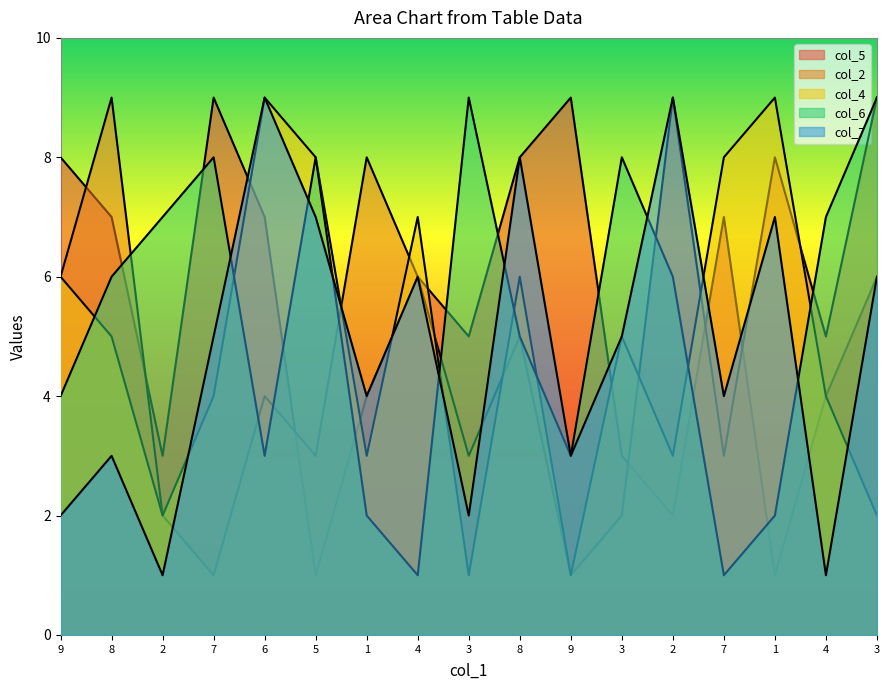

Reading left to right, extract all data points from this chart.

col_5: 9=8	8=7	2=3	7=9	6=7	5=1	1=4	4=6	3=5	8=8	9=9	3=3	2=2	7=7	1=1	4=4	3=6
col_2: 9=6	8=9	2=2	7=1	6=4	5=3	1=8	4=6	3=3	8=5	9=1	3=2	2=9	7=3	1=8	4=5	3=9
col_4: 9=6	8=5	2=2	7=4	6=9	5=8	1=3	4=7	3=1	8=6	9=1	3=5	2=3	7=8	1=9	4=4	3=2
col_6: 9=4	8=6	2=7	7=8	6=3	5=8	1=2	4=1	3=9	8=5	9=3	3=8	2=6	7=1	1=2	4=7	3=9
col_7: 9=2	8=3	2=1	7=5	6=9	5=7	1=4	4=6	3=2	8=8	9=3	3=5	2=9	7=4	1=7	4=1	3=6